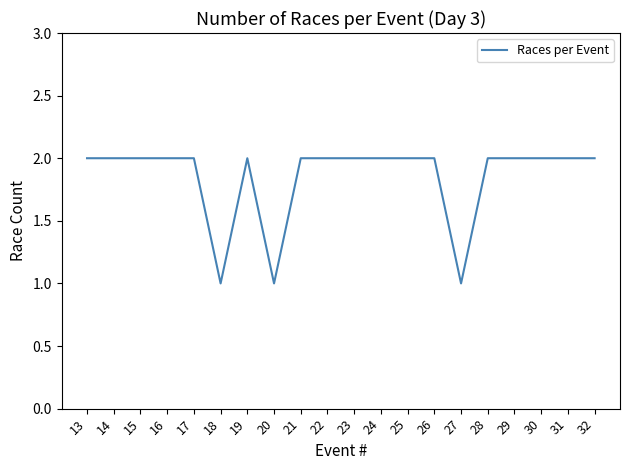

Approximately how many times larger is the value at 21 compared to 22?

1.0